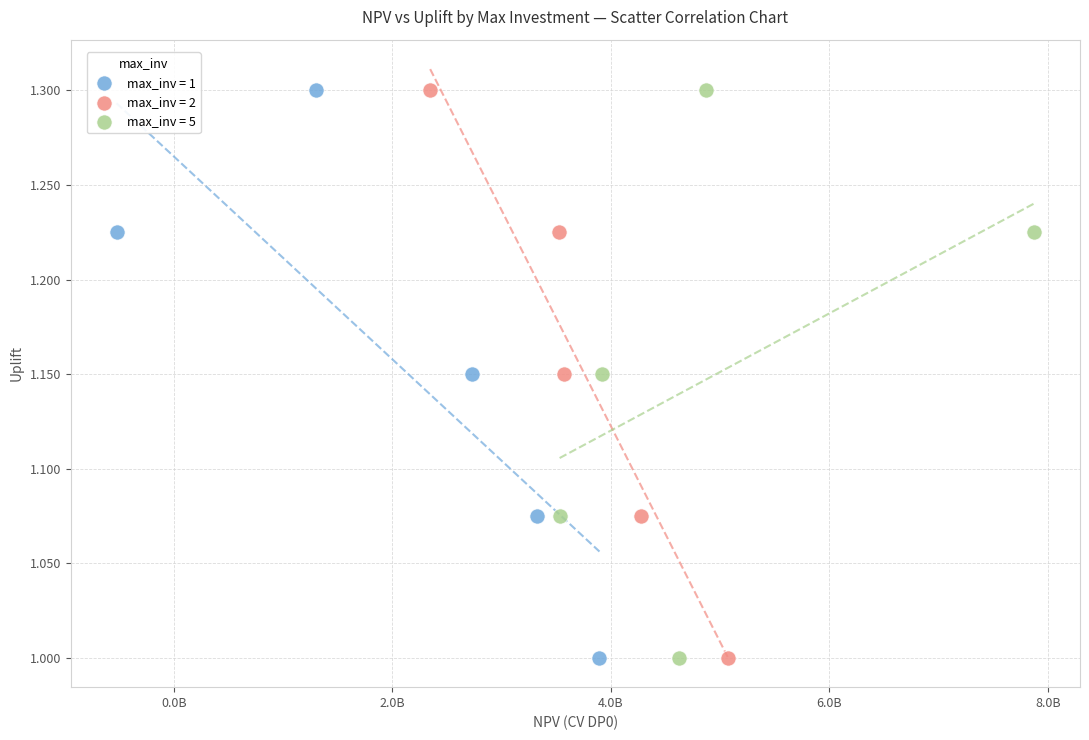

What are all the series names shown in the legend?

max_inv = 1, max_inv = 2, max_inv = 5